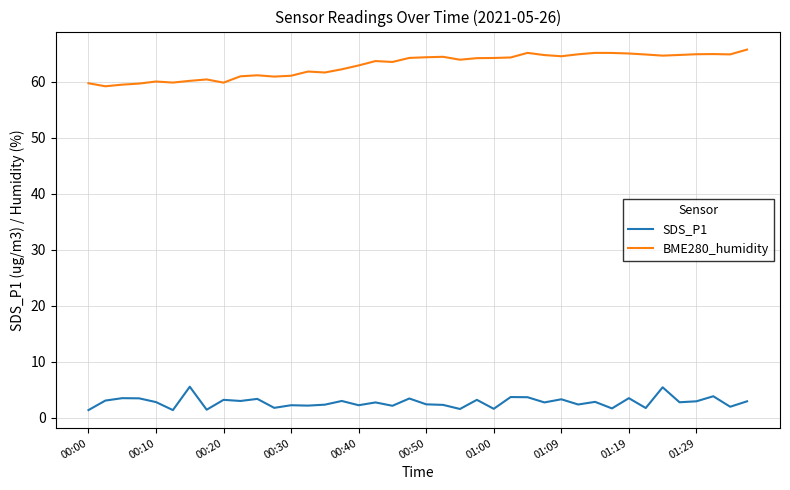

Which series has the largest total across all categories?

BME280_humidity